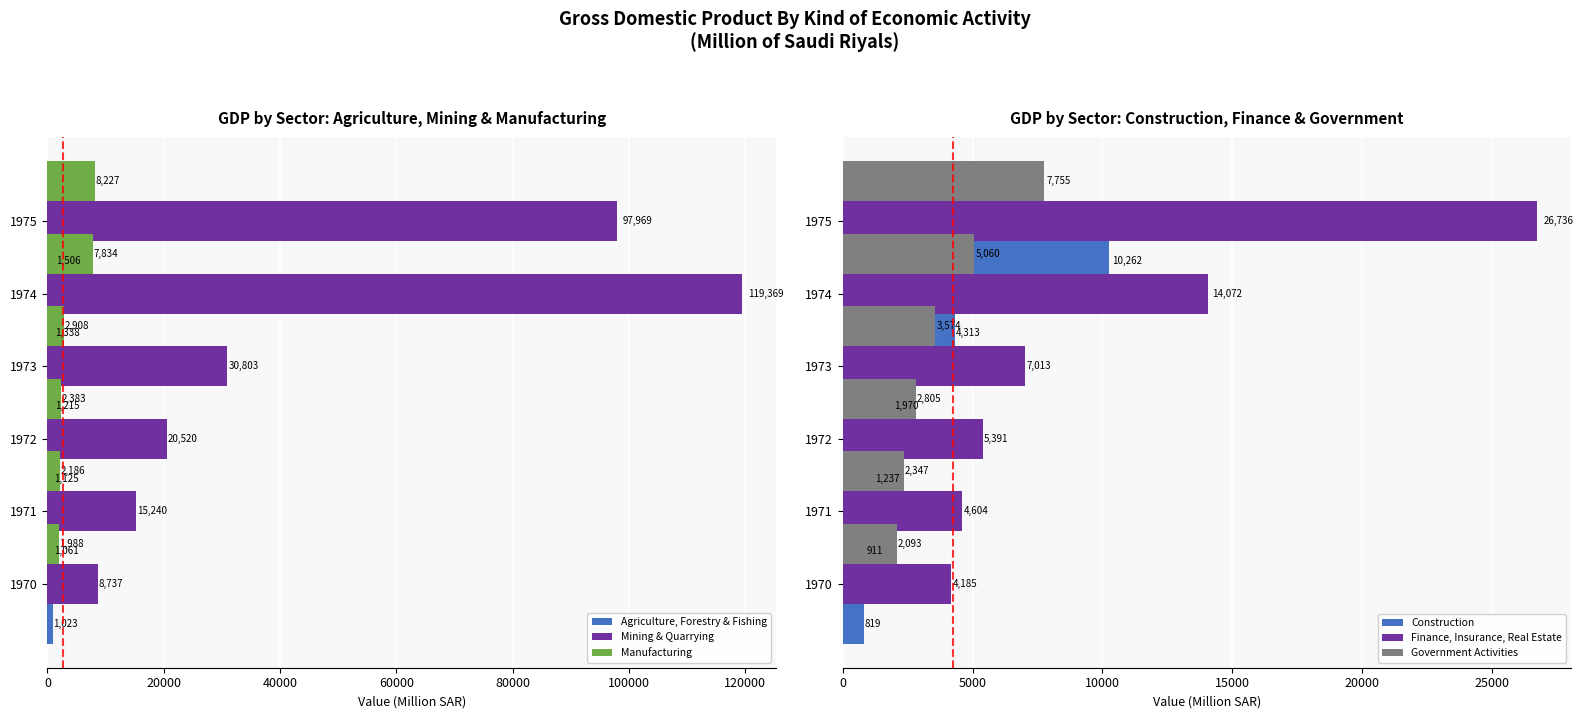

Reading left to right, list all the values displayed in this chart.

Agriculture, Forestry & Fishing: 0=1022.6	20000=1061.4	40000=1125.4	60000=1215.1	80000=1337.7	100000=1505.9
Mining & Quarrying: 0=8737.4	20000=15240.4	40000=20520.4	60000=30803.3	80000=119368.8	100000=97968.8
Manufacturing: 0=1988.5	20000=2185.8	40000=2383.2	60000=2908.2	80000=7834.4	100000=8227.1
Construction: 0=818.7	20000=910.5	40000=1237.4	60000=1970.5	80000=4313.3	100000=10262.4
Finance, Insurance, Real Estate: 0=4185.0	20000=4603.6	40000=5390.8	60000=7013.1	80000=14072.1	100000=26735.7
Government Activities: 0=2093.3	20000=2347.2	40000=2805.3	60000=3573.9	80000=5060.4	100000=7754.7